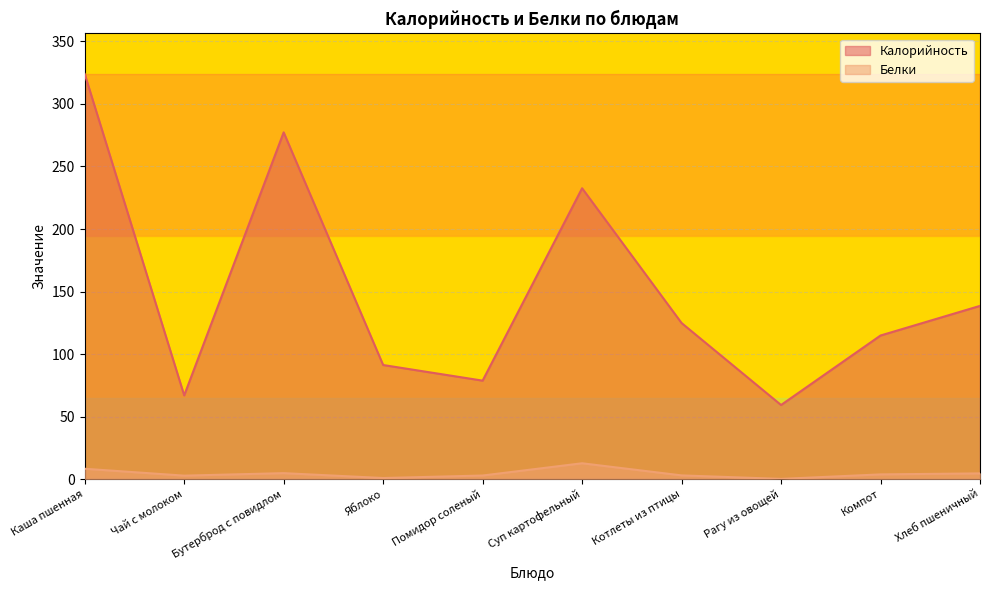

What is the difference between the Калорийность values at Помидор соленый and Компот?

36.1